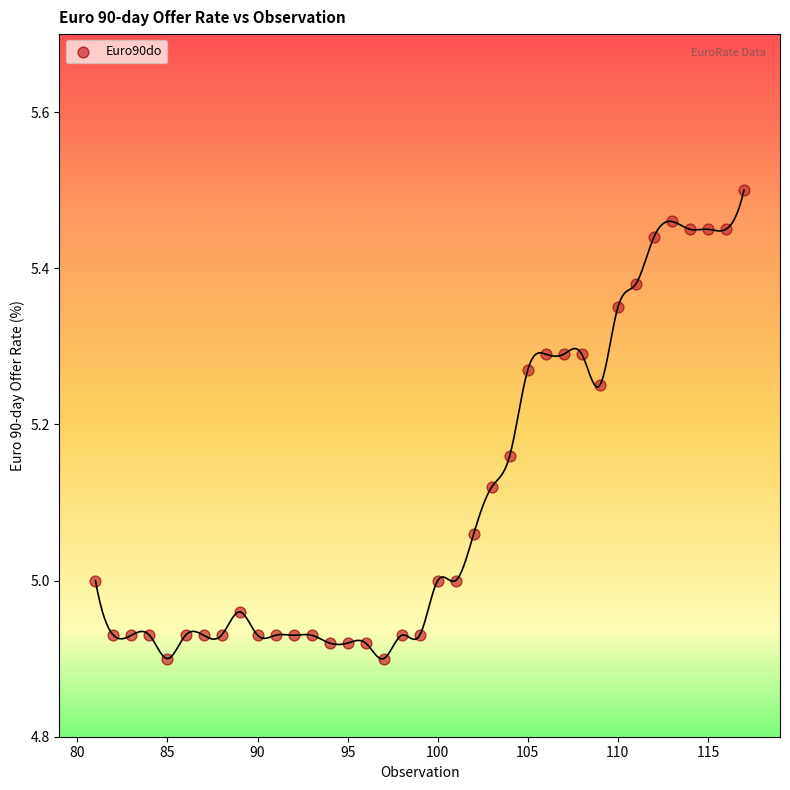

What is the range of Y values (max minus min)?

0.6